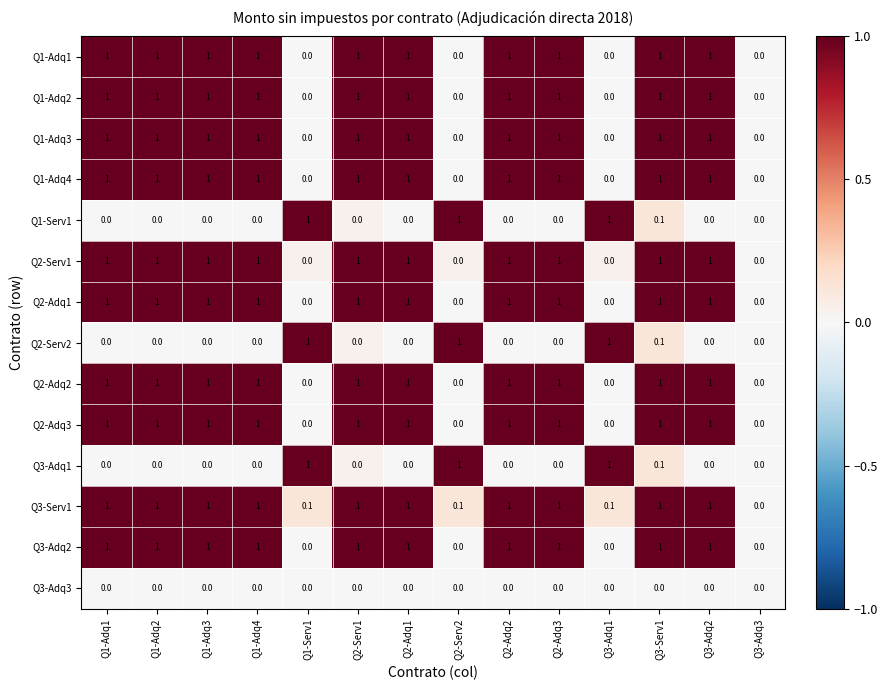

What is the spread (max minus min) of values at Q2-Adq1?

1.0